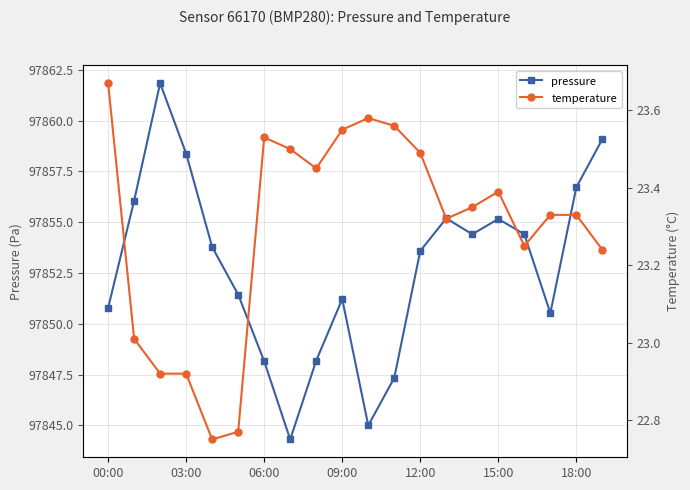

Which series has the widest spread of values?

pressure